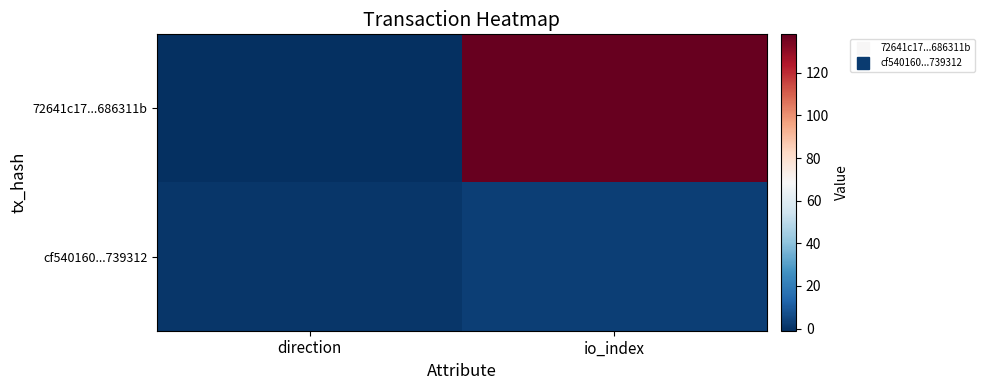

Rank the series by their average value, from lowest to highest.

cf540160...739312, 72641c17...686311b